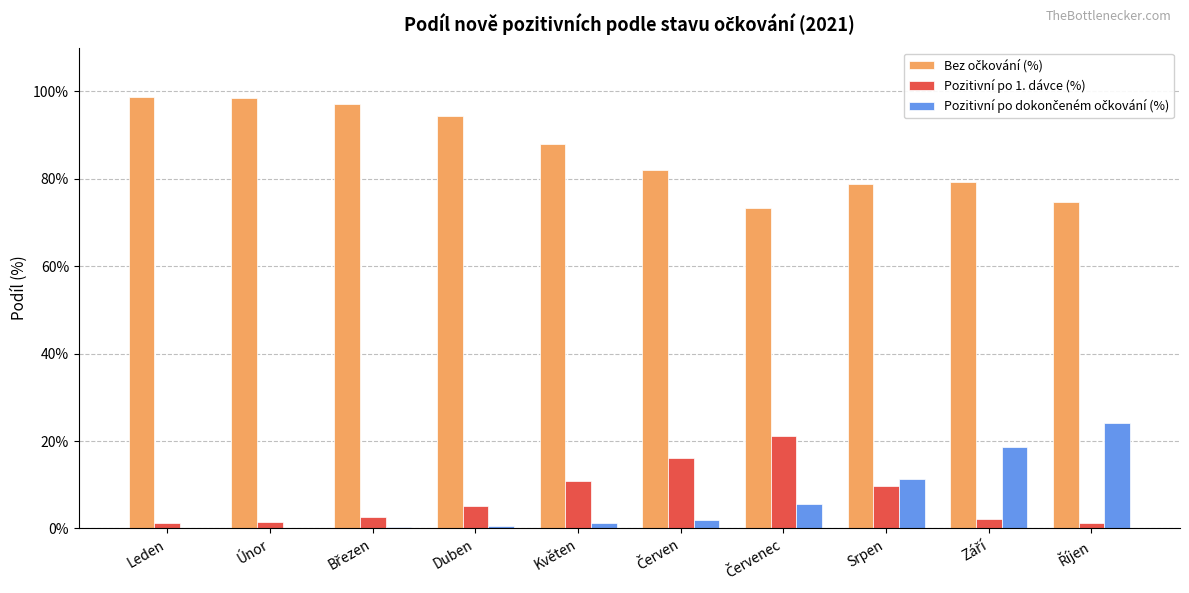

What is the maximum value shown in the chart?

98.7